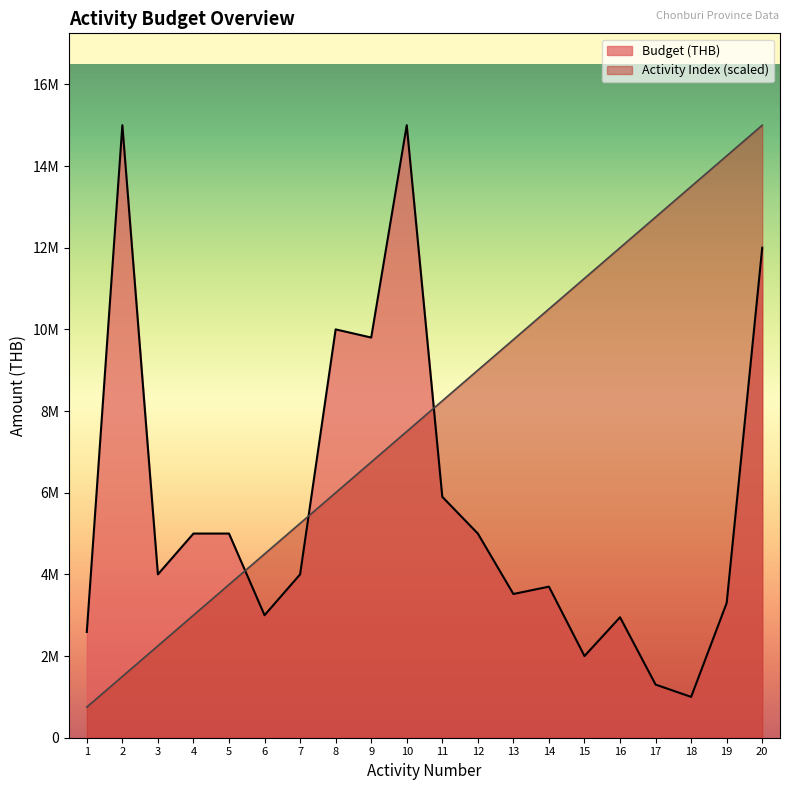

What are all the series names shown in the legend?

Budget (THB), Activity Index (scaled)